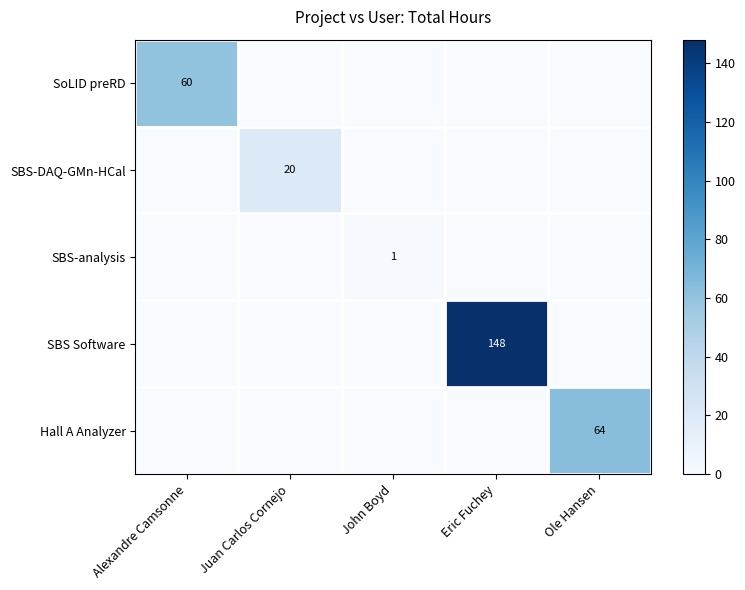

How many series are shown in this chart?

5